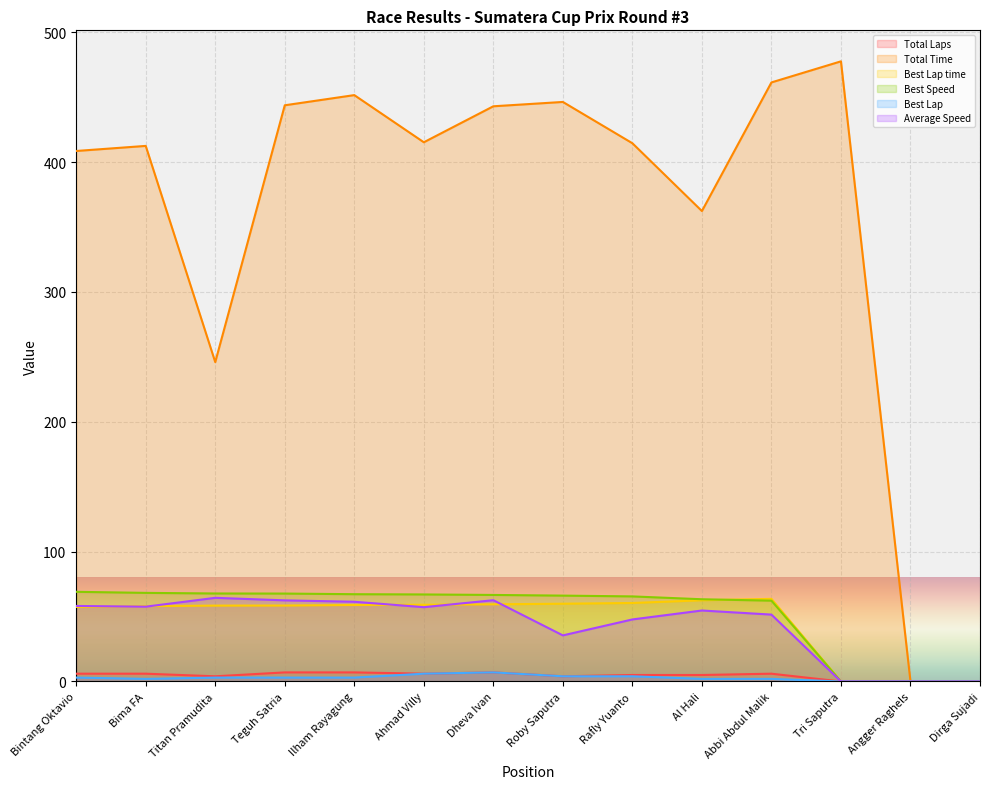

List the labels in order of Best Speed value, largest first.

Bintang Oktavio, Bima FA, Titan Pramudita, Teguh Satria, Ilham Rayagung, Ahmad Villy, Dheva Ivan, Roby Saputra, Rafly Yuanto, Al Hali, Abbi Abdul Malik, Tri Saputra, Angger Raghels, Dirga Sujadi